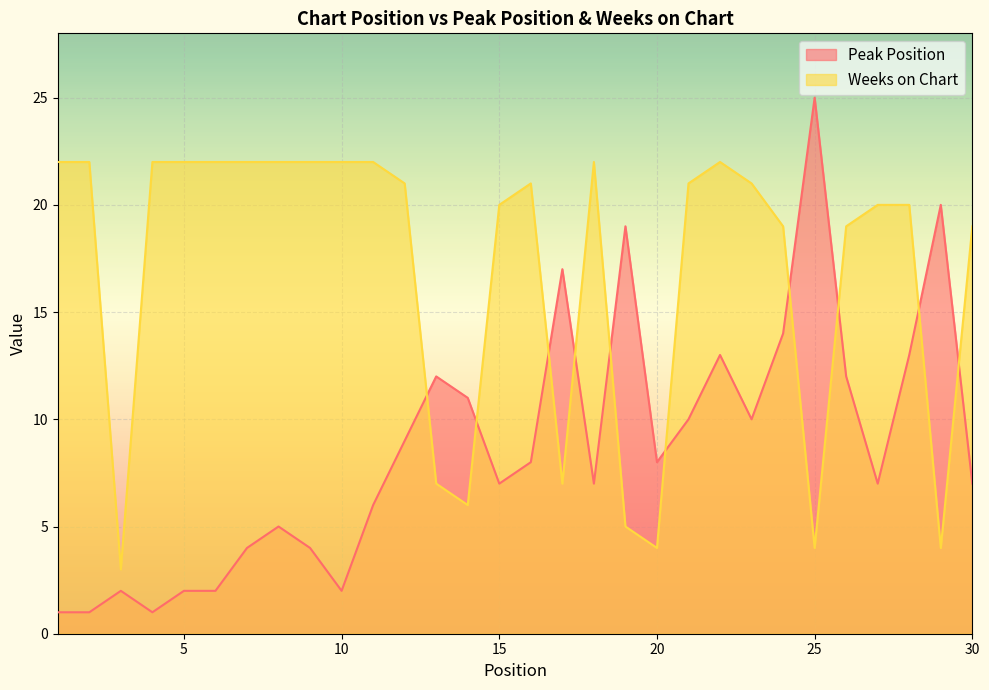

What is the difference between the maximum and second lowest values in the Peak Position series?

24